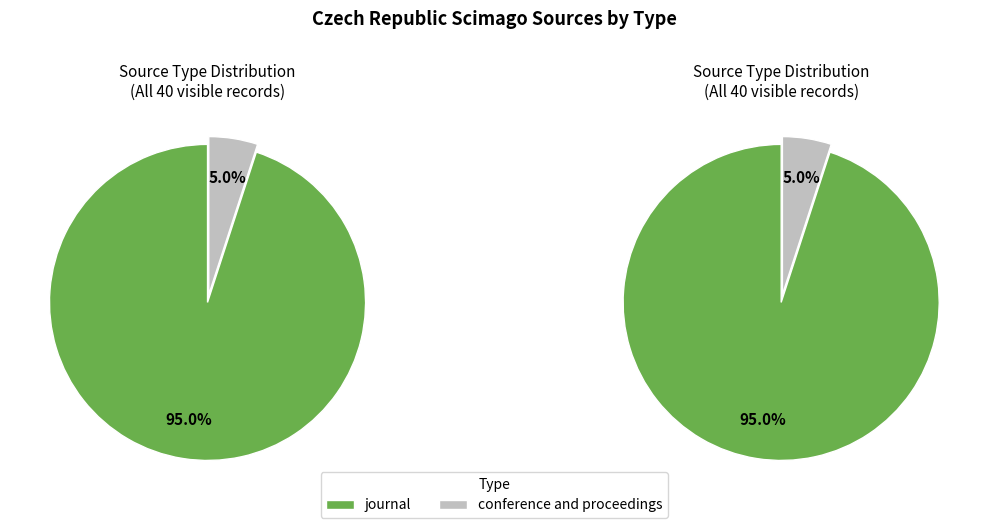

To the nearest percent, what is the combined percentage of journal and conference and proceedings?

100%